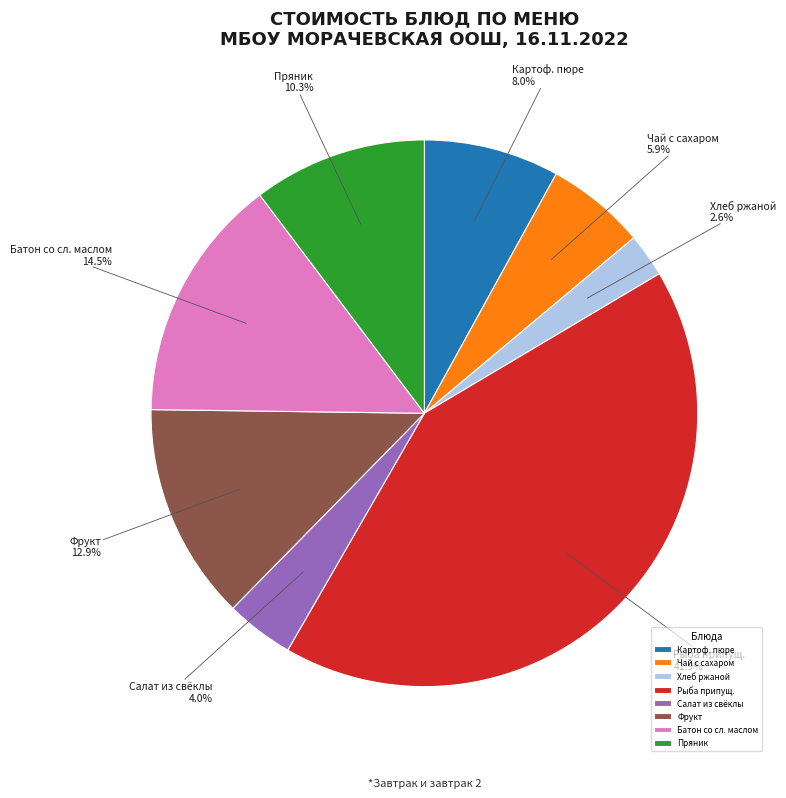

What is the smallest slice in the pie chart?

Хлеб ржаной